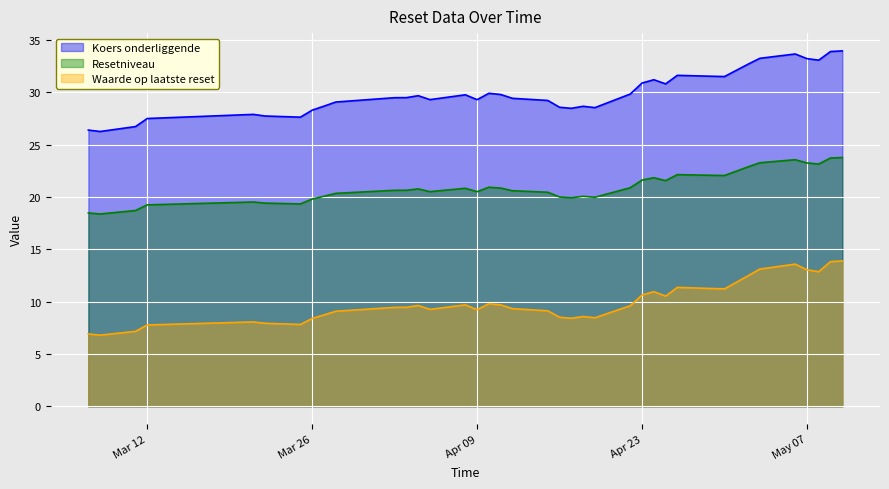

What is the total value across all series at 2024-04-03?

59.6